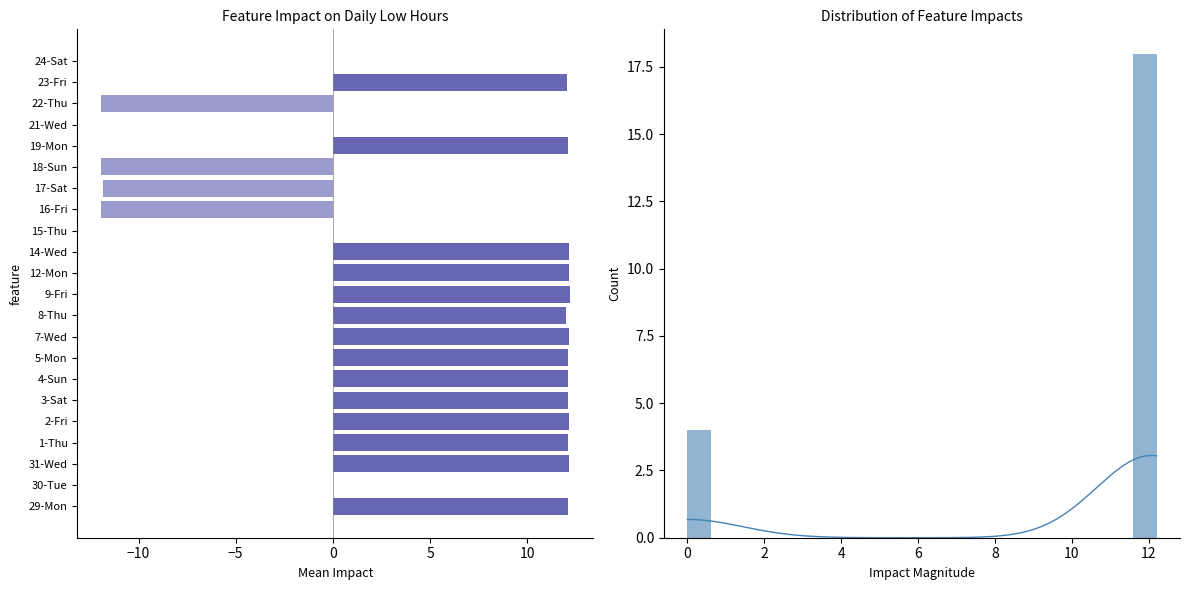

True or false: the data shows 12.1 at 19-Mon.

True